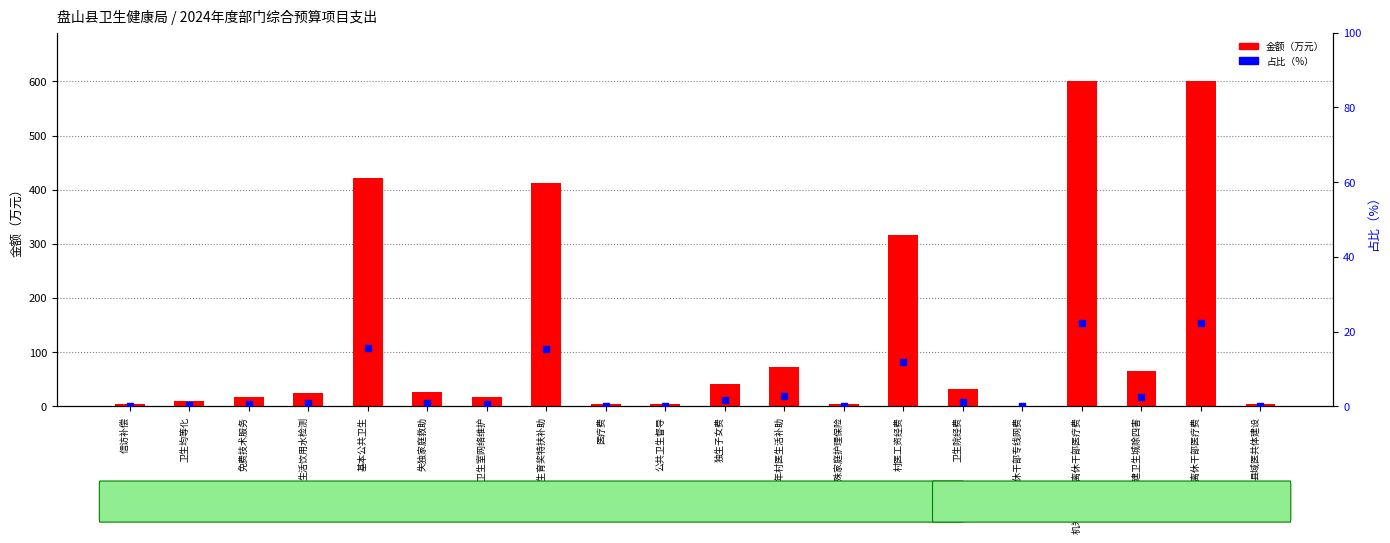

What is the total value across all series at 卫生均等化?

9.3